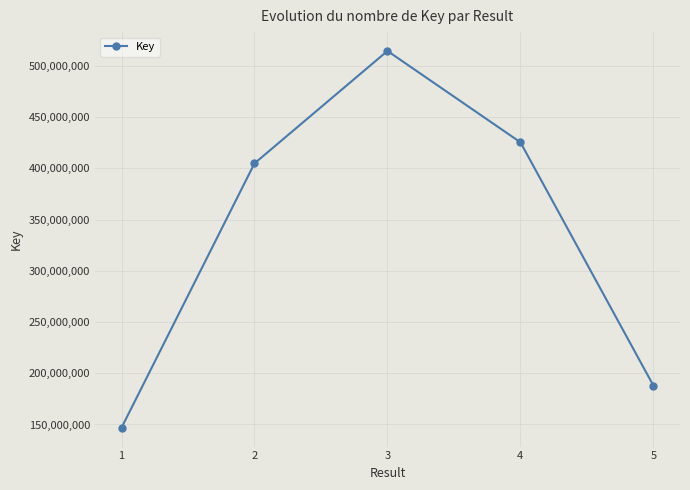

What is the value of the 2nd point from the left?

404895272